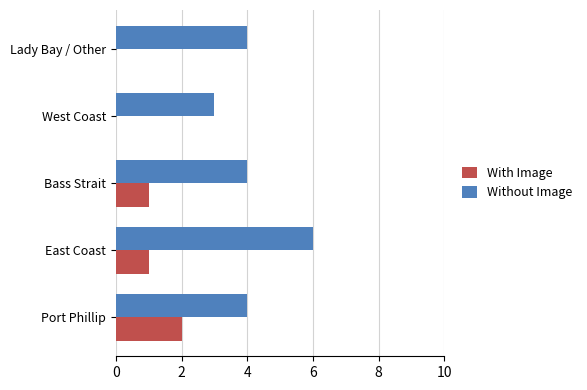

Which series has the widest spread of values?

Without Image